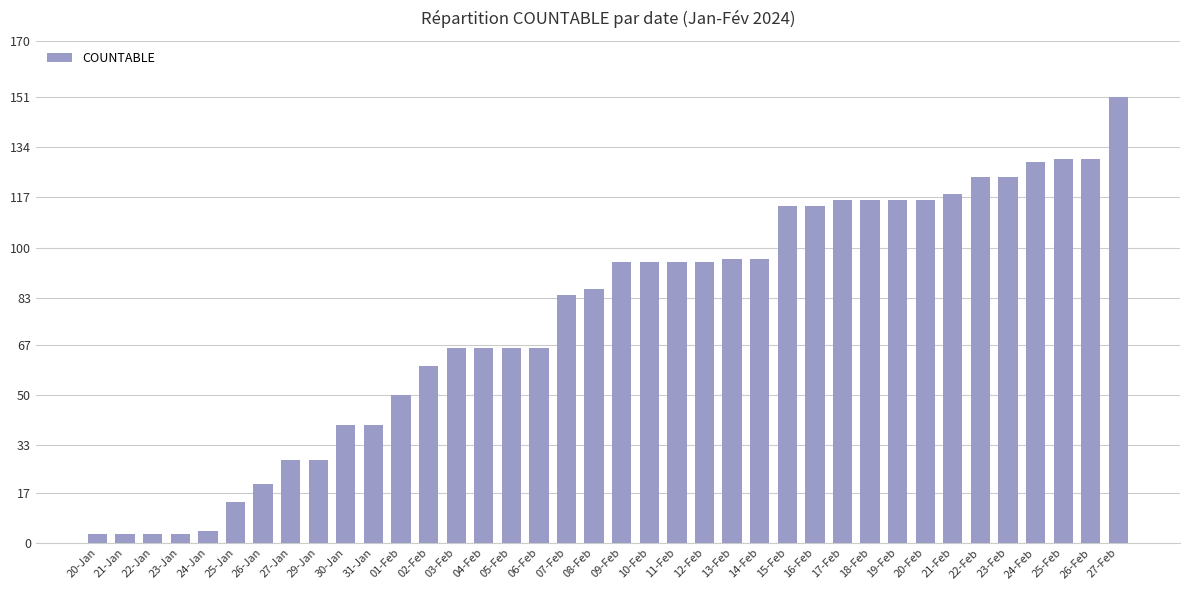

Which label corresponds to the largest value in the chart?

27-Feb